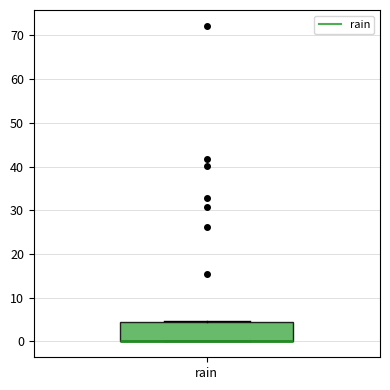

Where is the lower edge of the box for rain on the y-axis? The values are not printed on the chart, so give them approximately, as read against the axis.

0